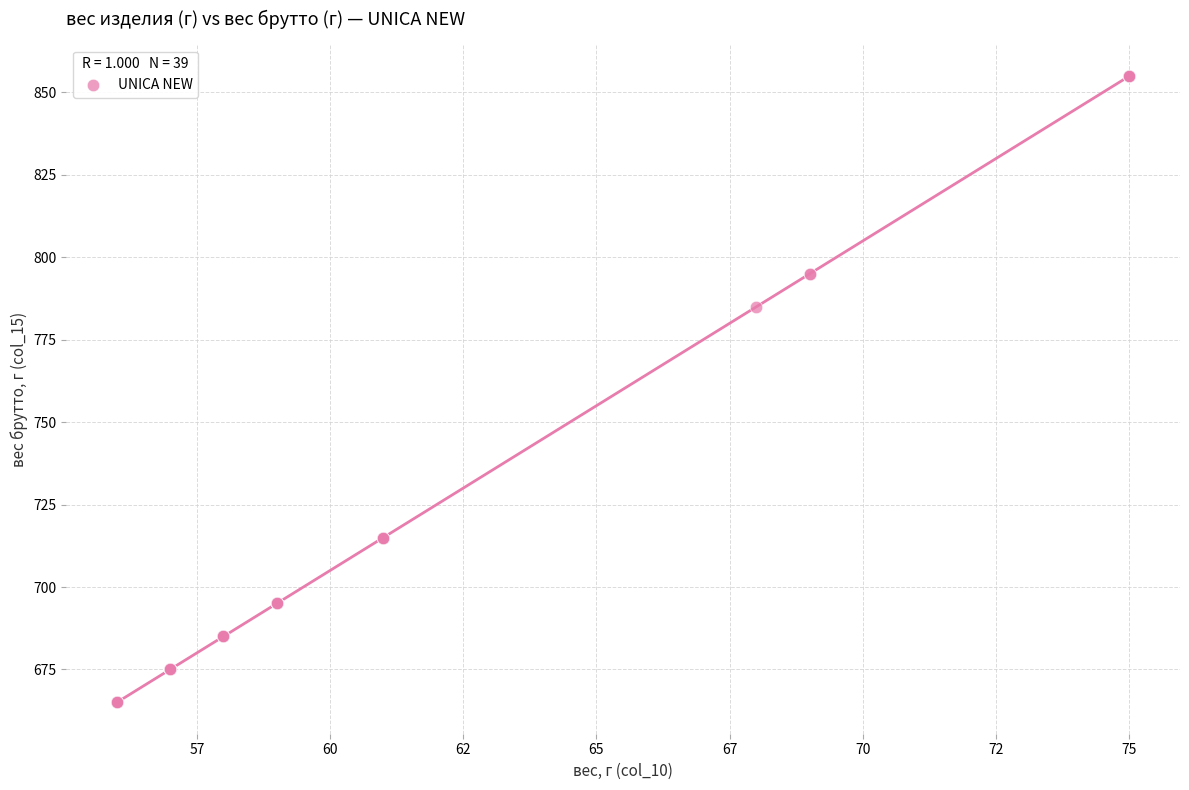

What Y value in the scatter plot is closest to 760?

785